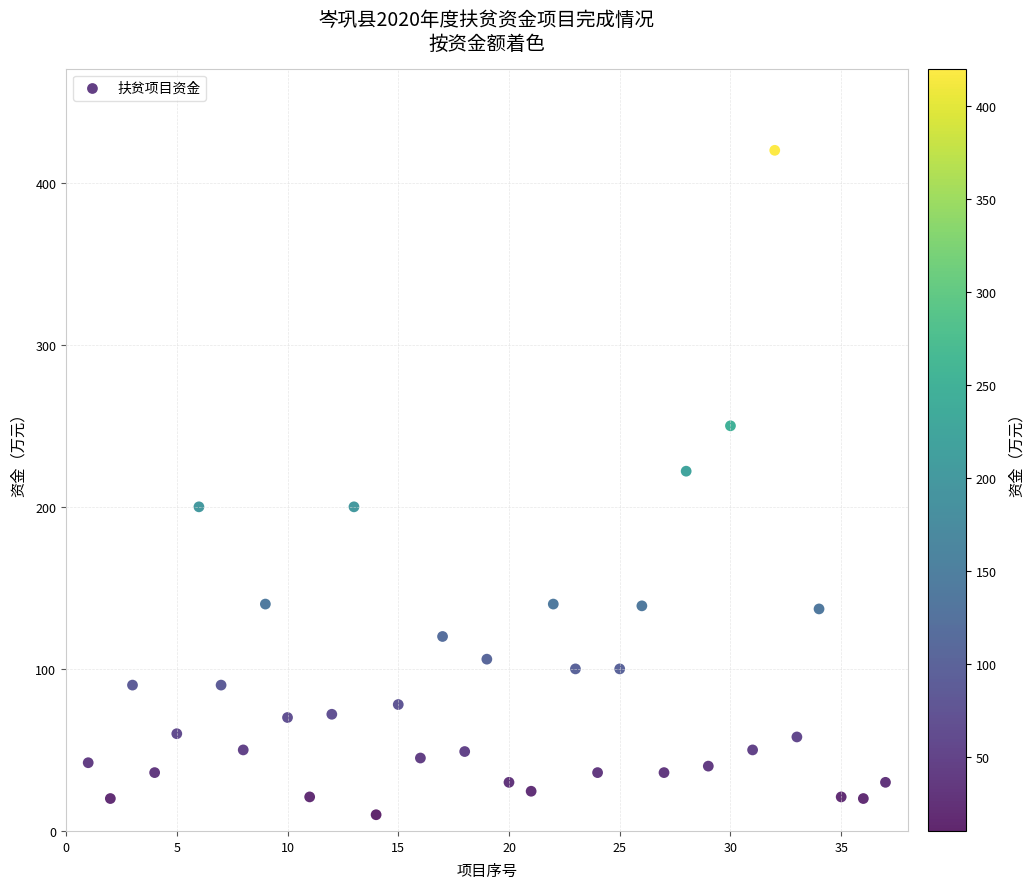

What is the range of Y values (max minus min)?

410.0